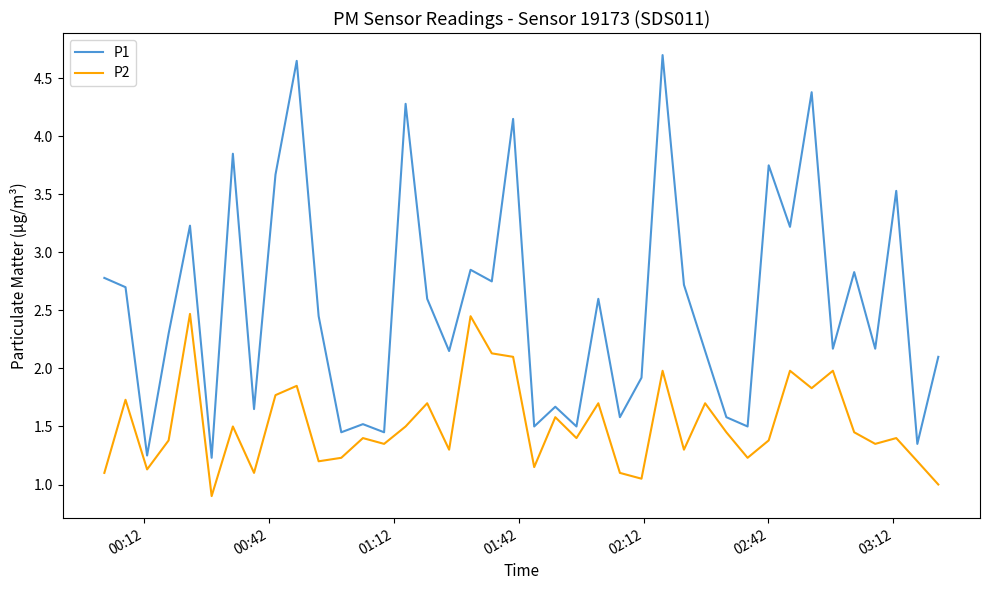

At how many categories does at least one series exceed 4?

5